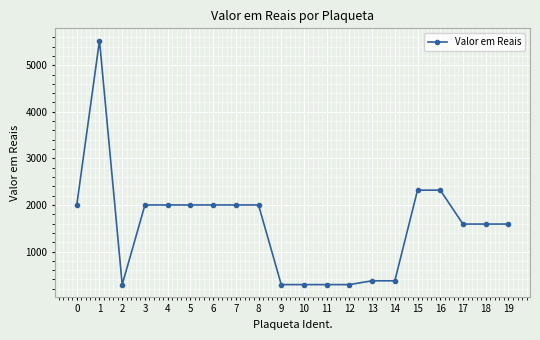

True or false: the data shows 482.8 at 10.

False